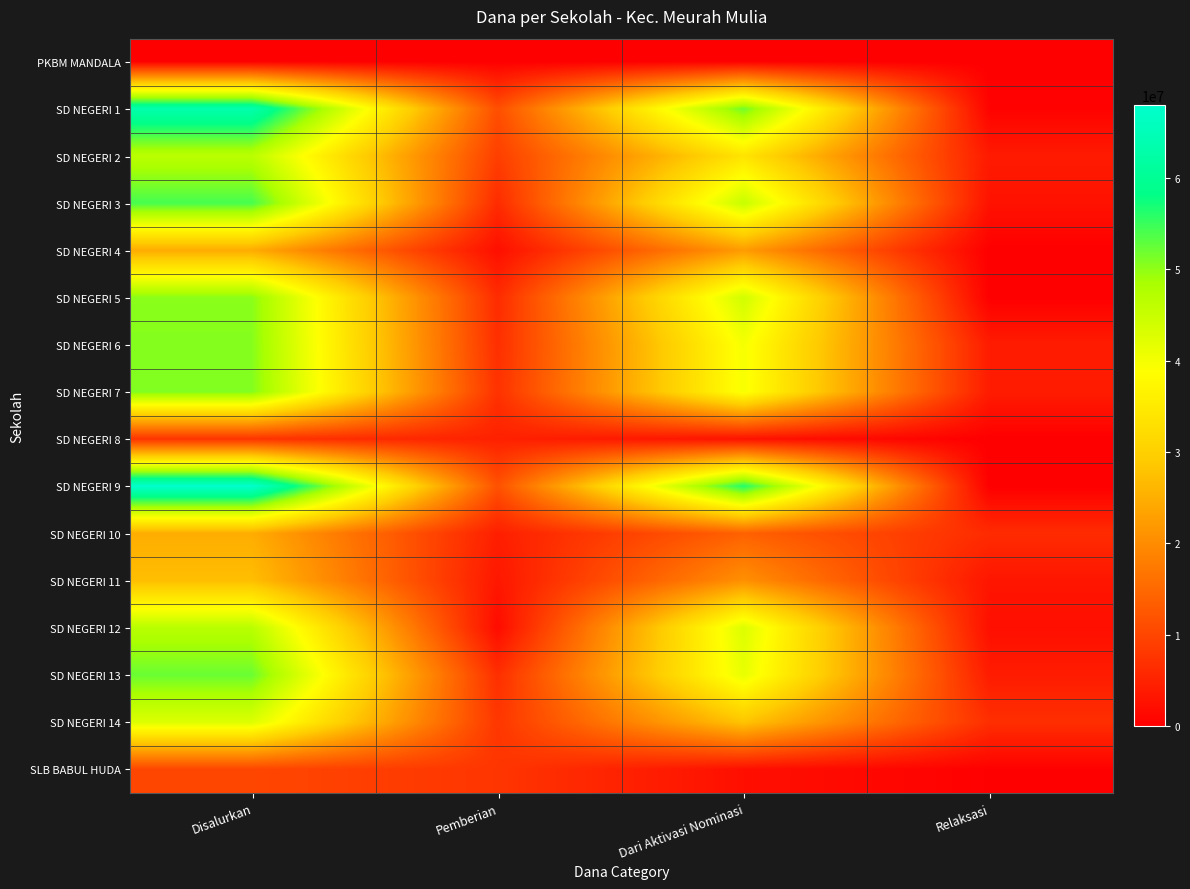

Rank the series at Dari Aktivasi Nominasi from highest to lowest value.

SD NEGERI 9, SD NEGERI 1, SD NEGERI 3, SD NEGERI 5, SD NEGERI 12, SD NEGERI 13, SD NEGERI 6, SD NEGERI 7, SD NEGERI 2, SD NEGERI 14, SD NEGERI 4, SD NEGERI 11, SD NEGERI 10, SD NEGERI 8, SLB BABUL HUDA, PKBM MANDALA